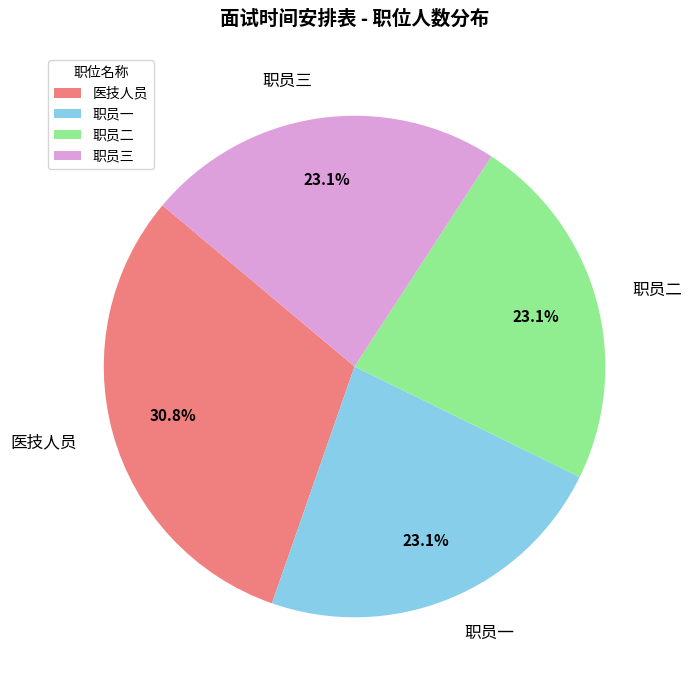

Is there any slice that represents more than half of the pie?

No